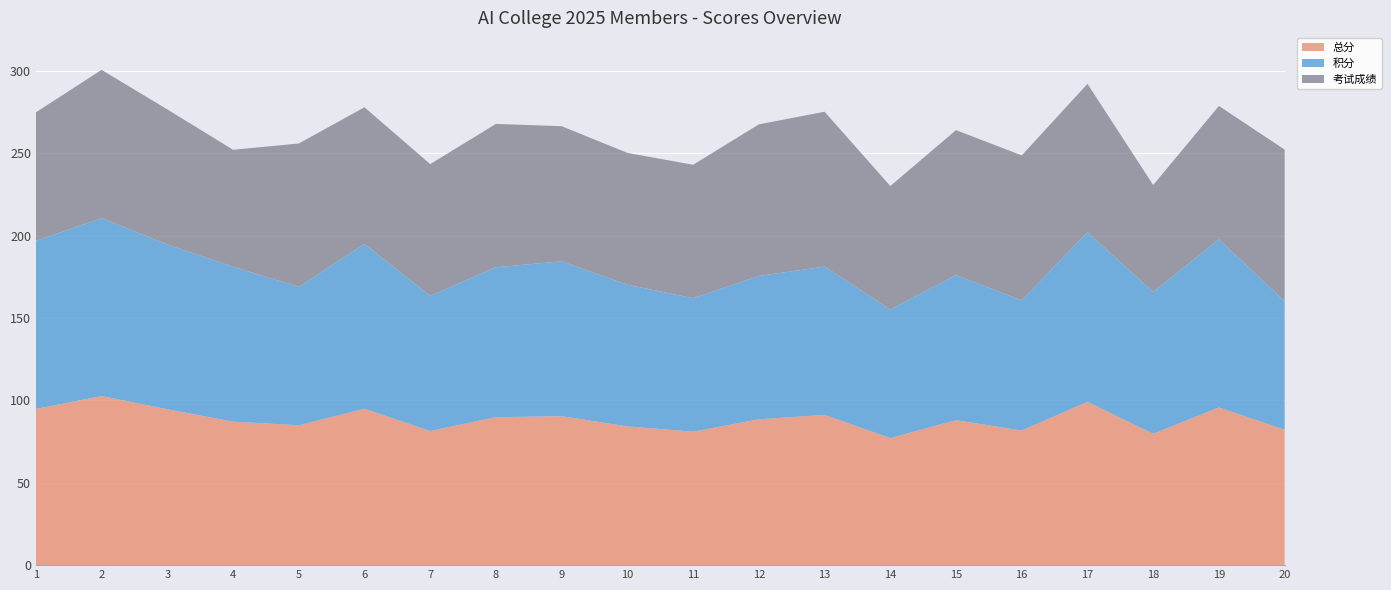

Reading left to right, what are all the values shown in this chart?

总分: 1=94.8	2=102.6	3=94.6	4=87.1	5=84.9	6=94.9	7=81.4	8=89.8	9=90.4	10=84.2	11=81.0	12=88.5	13=91.2	14=77.1	15=88.0	16=81.7	17=99.1	18=79.7	19=95.7	20=82.2
积分: 1=102.0	2=108.0	3=100.0	4=94.0	5=84.0	6=100.0	7=82.0	8=91.0	9=94.0	10=86.0	11=81.0	12=87.0	13=90.0	14=78.0	15=88.0	16=79.0	17=103.0	18=86.0	19=102.0	20=78.0
考试成绩: 1=78.0	2=90.0	3=82.0	4=71.0	5=87.0	6=83.0	7=80.0	8=87.0	9=82.0	10=80.0	11=81.0	12=92.0	13=94.0	14=75.0	15=88.0	16=88.0	17=90.0	18=65.0	19=81.0	20=92.0